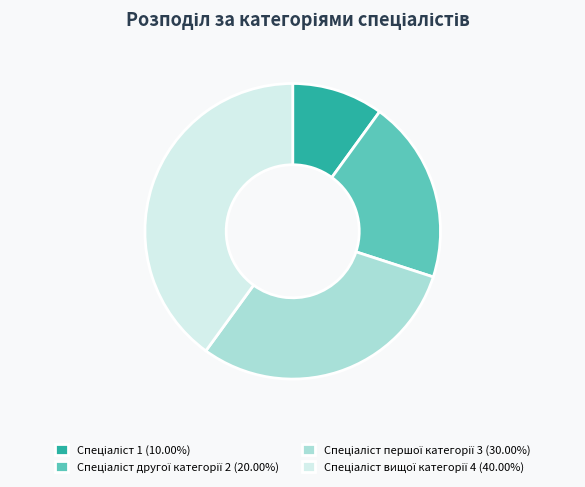

Does any single category account for the majority?

No